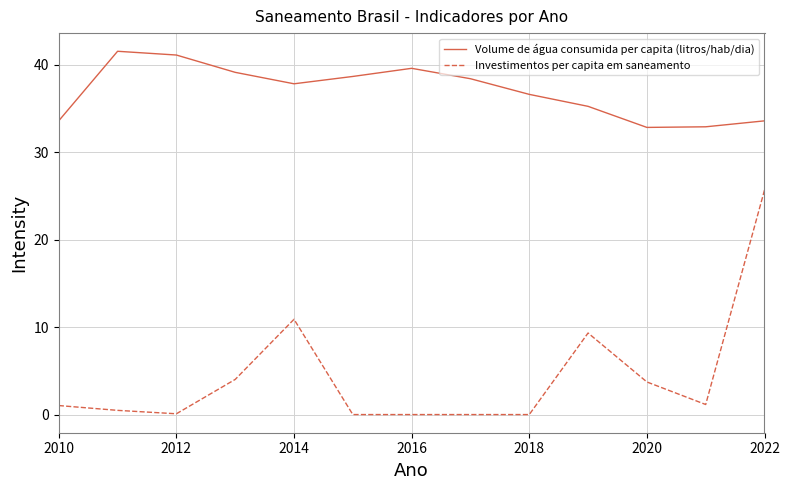

True or false: Investimentos per capita em saneamento and Volume de água consumida per capita (litros/hab/dia) intersect in this chart.

False